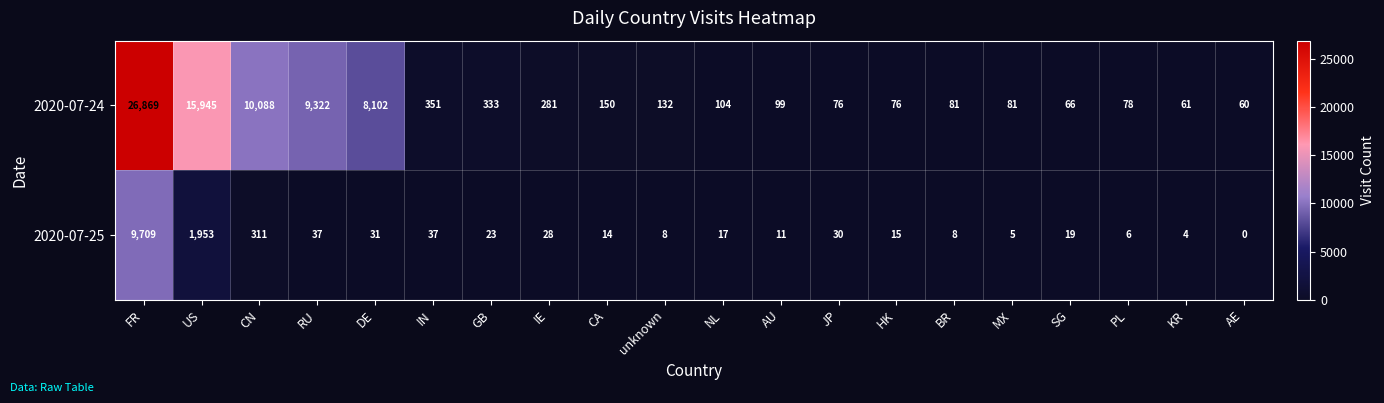

At how many categories does at least one series exceed 4367?

5